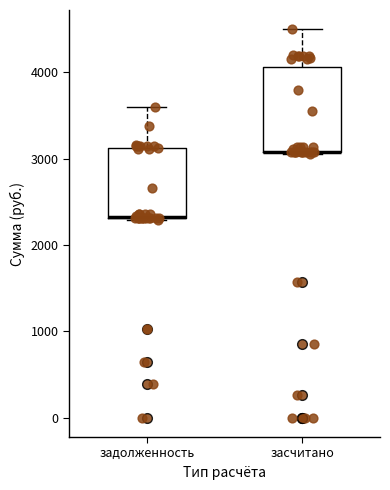

Reading left to right, transcribe this box plot: for each box, give where its median line is, the range the box spans, and where its two whiskers end, as read against the y-axis. The values are not printed on the chart, so give them approximately, as read against the axis.

задолженность: median 2300 (drawn on the box's lower edge), box 2300 to 3100, whiskers 2300 to 3600
засчитано: median 3100 (drawn on the box's lower edge), box 3100 to 4100, whiskers 3100 to 4500